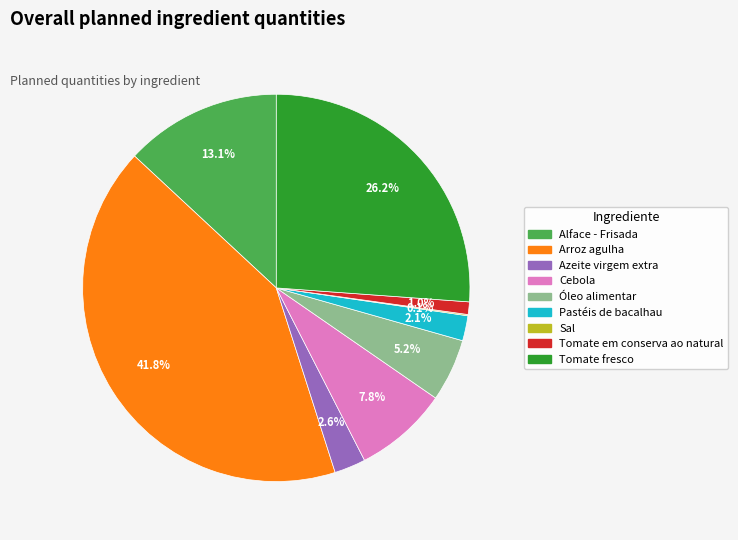

Which category has the biggest portion of the pie?

Arroz agulha